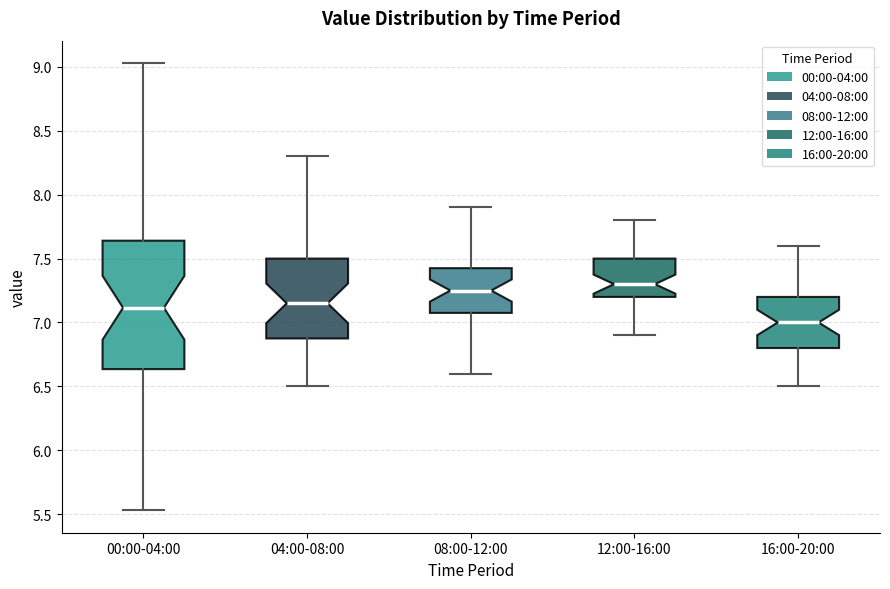

Reading left to right, transcribe this box plot: for each box, give where its median line is, the range the box spans, and where its two whiskers end, as read against the y-axis. The values are not printed on the chart, so give them approximately, as read against the axis.

00:00-04:00: median 7.10, box 6.65 to 7.65, whiskers 5.55 to 9.05
04:00-08:00: median 7.15, box 6.90 to 7.50, whiskers 6.50 to 8.30
08:00-12:00: median 7.25, box 7.10 to 7.45, whiskers 6.60 to 7.90
12:00-16:00: median 7.30, box 7.20 to 7.50, whiskers 6.90 to 7.80
16:00-20:00: median 7.00, box 6.80 to 7.20, whiskers 6.50 to 7.60